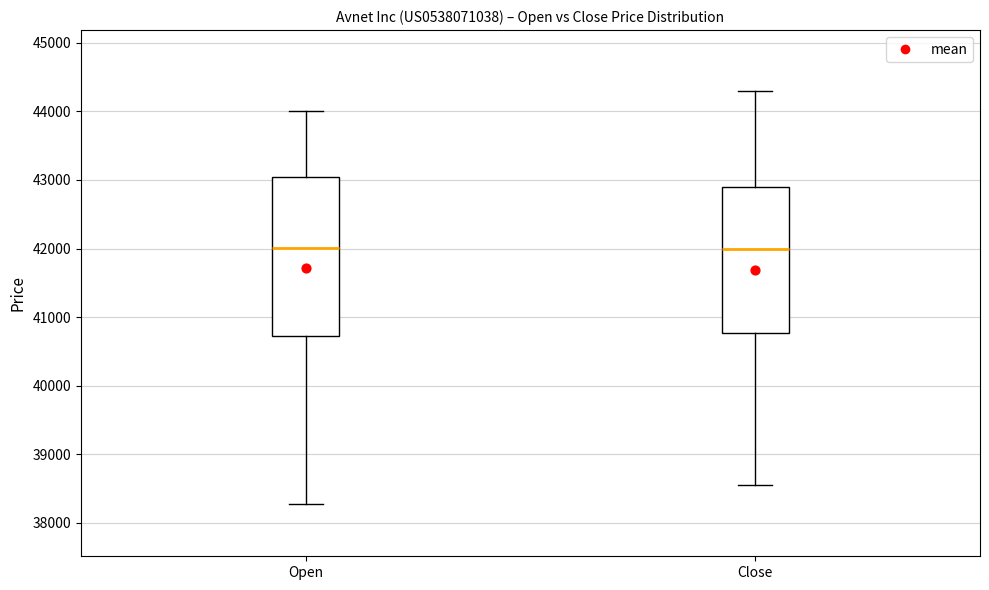

Comparing the boxes themselves (not the whiskers), which one is the tallest?

Open